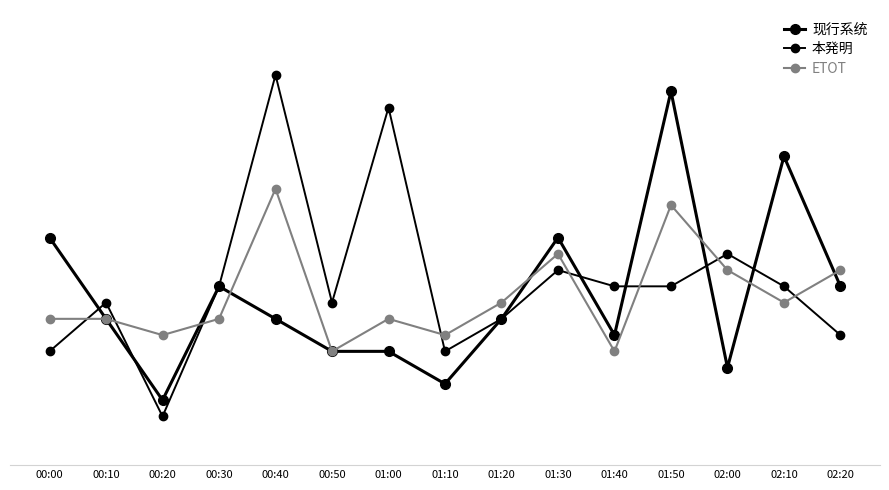

What is the maximum value for ETOT?

2.1